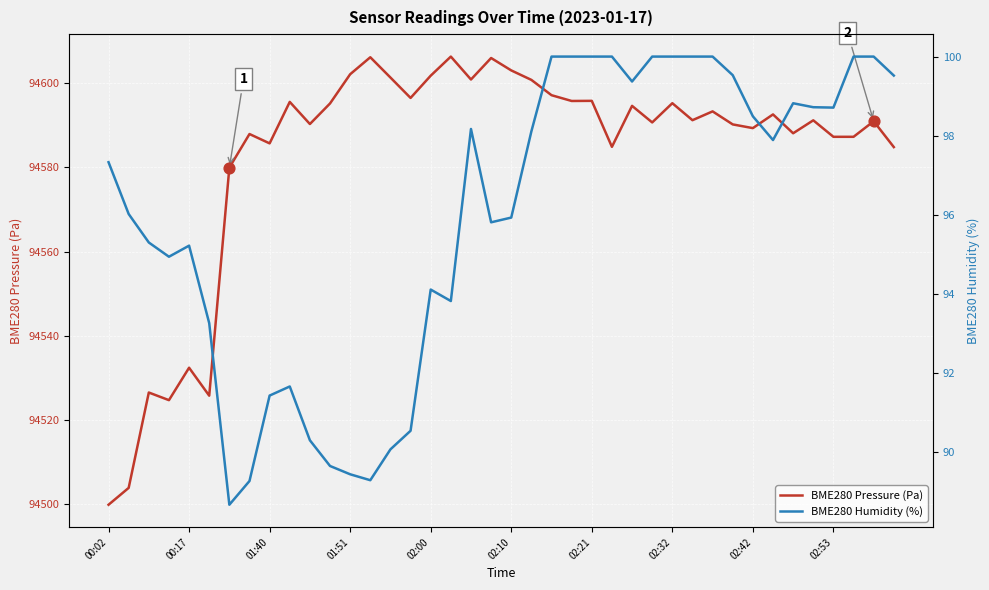

At how many categories does at least one series exceed 32887?

40